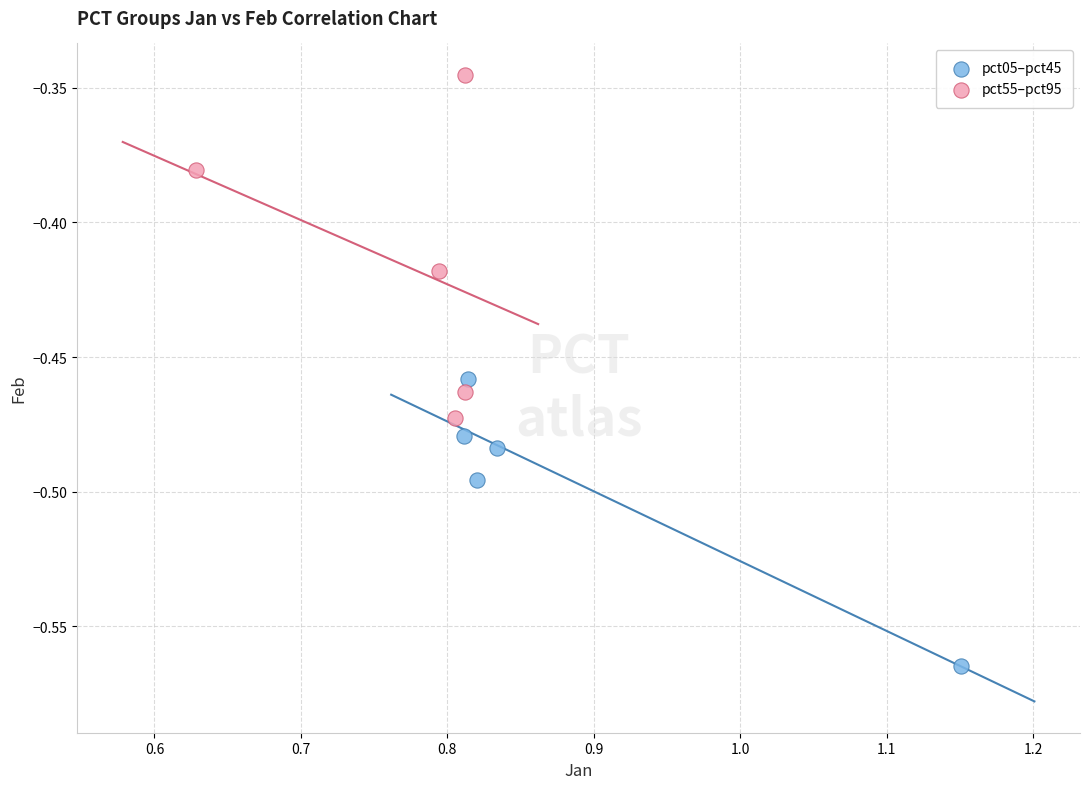

What are all the series names shown in the legend?

pct05–pct45, pct55–pct95